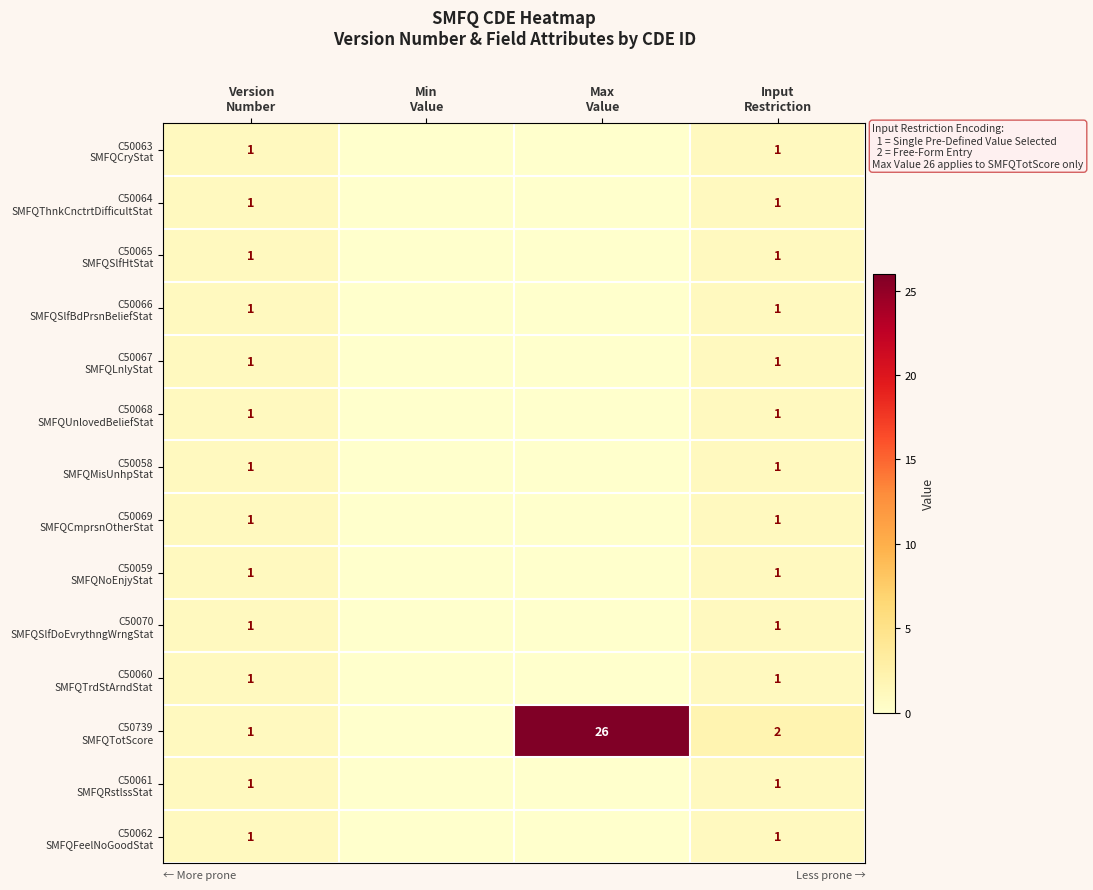

Rank the categories by C50064 SMFQThnkCnctrtDifficultStat value from highest to lowest.

Version Number, Input Restriction, Min Value, Max Value